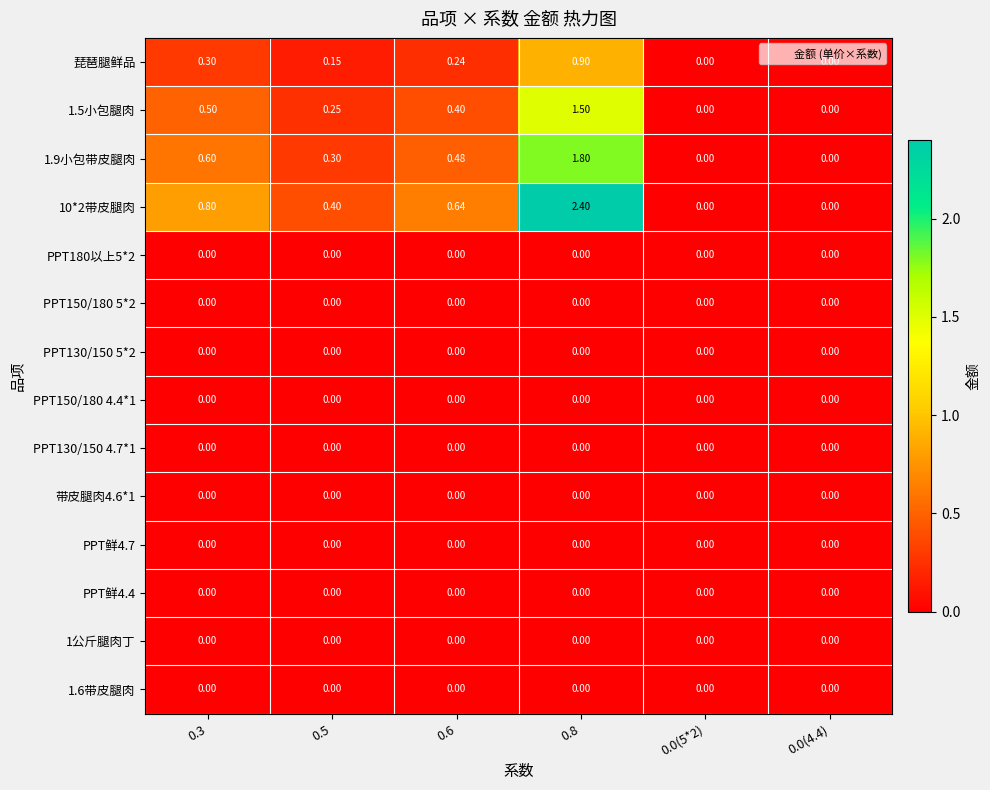

Is the value of PPT鲜4.4 at 0.3 greater than the value of 琵琶腿鲜品 at 0.8?

No